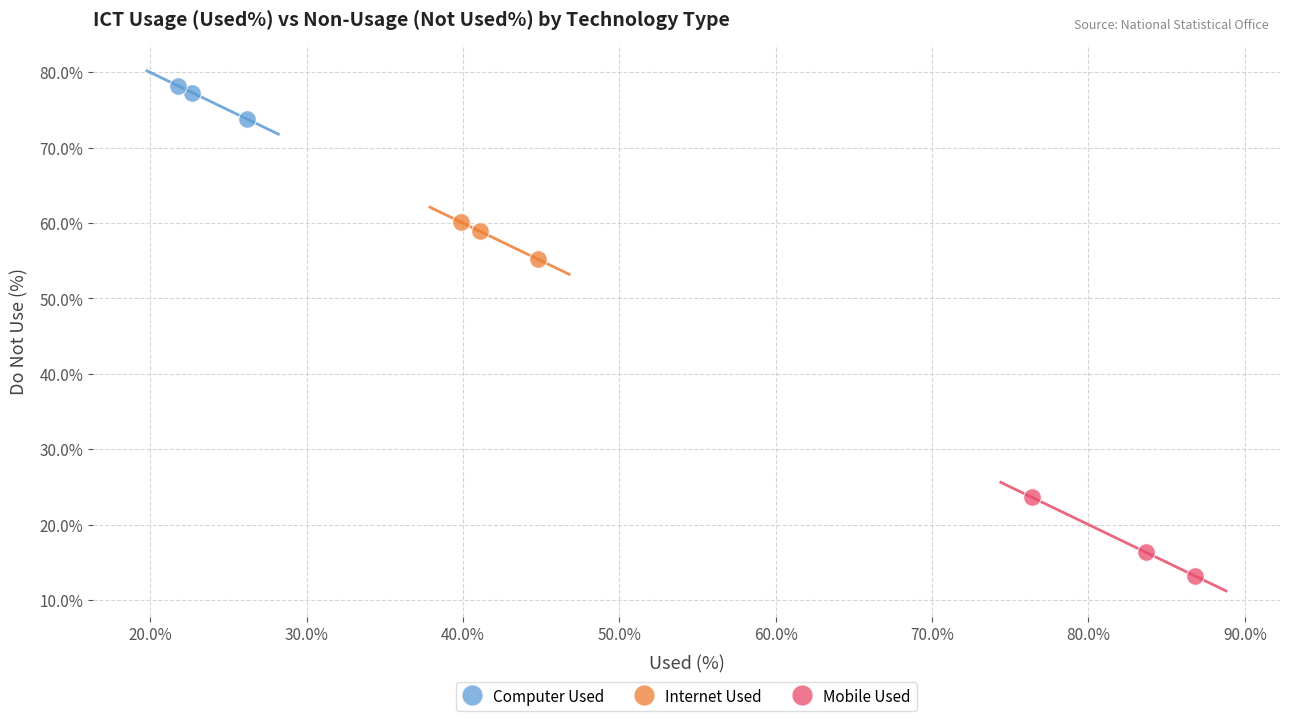

Which series reaches the maximum Y coordinate?

Computer Used